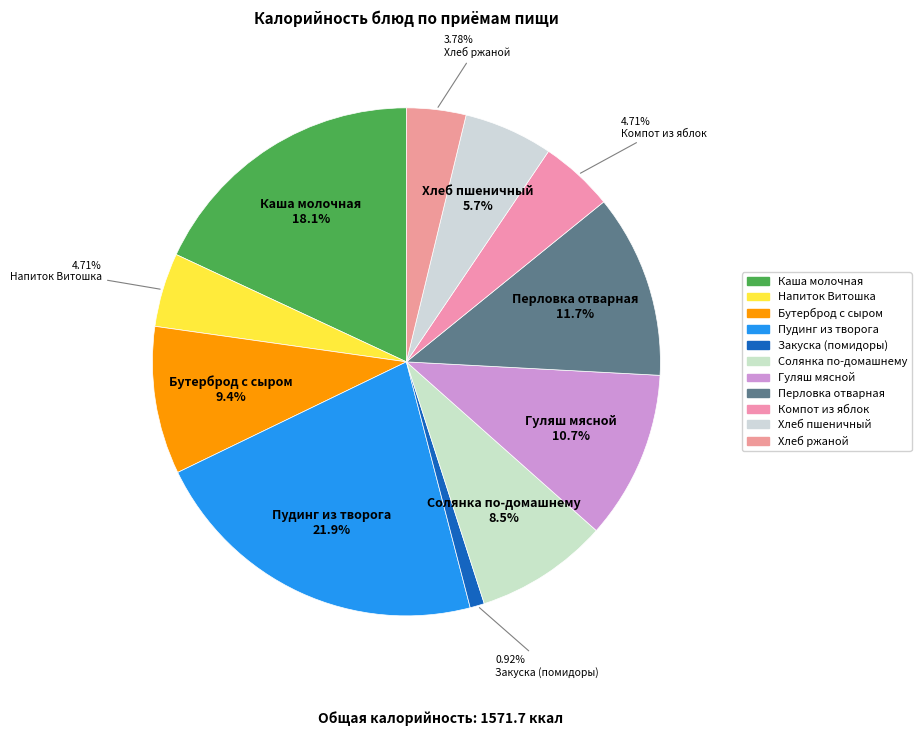

What is the largest slice in the pie chart?

Пудинг из творога